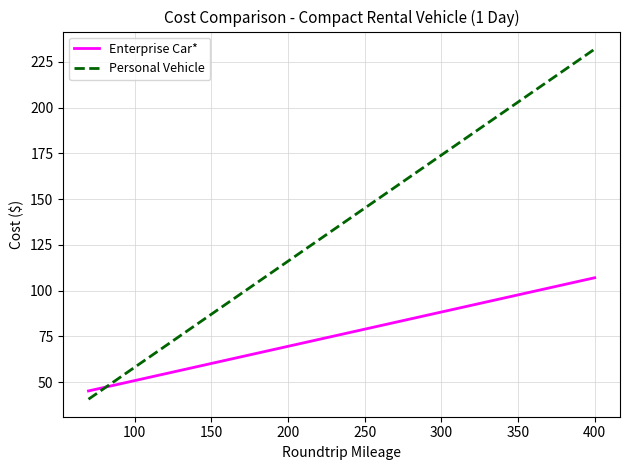

Which series has the widest spread of values?

Personal Vehicle